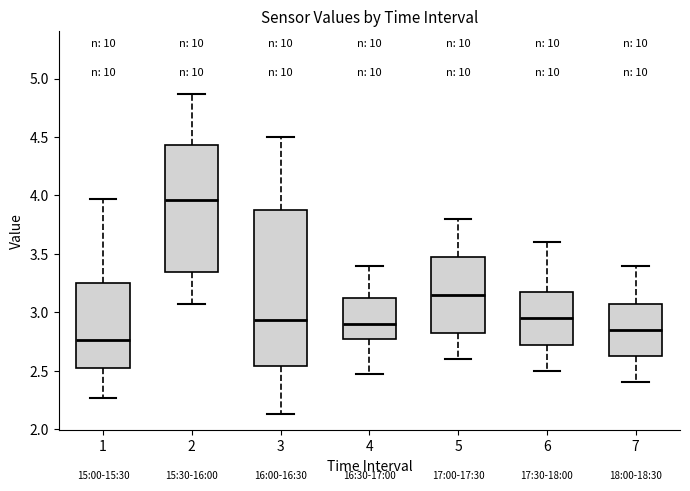

Reading left to right, transcribe this box plot: for each box, give where its median line is, the range the box spans, and where its two whiskers end, as read against the y-axis. The values are not printed on the chart, so give them approximately, as read against the axis.

1: median 2.75, box 2.55 to 3.25, whiskers 2.25 to 3.95
2: median 3.95, box 3.35 to 4.45, whiskers 3.05 to 4.85
3: median 2.95, box 2.55 to 3.90, whiskers 2.15 to 4.50
4: median 2.90, box 2.75 to 3.10, whiskers 2.45 to 3.40
5: median 3.15, box 2.85 to 3.50, whiskers 2.60 to 3.80
6: median 2.95, box 2.75 to 3.20, whiskers 2.50 to 3.60
7: median 2.85, box 2.65 to 3.10, whiskers 2.40 to 3.40